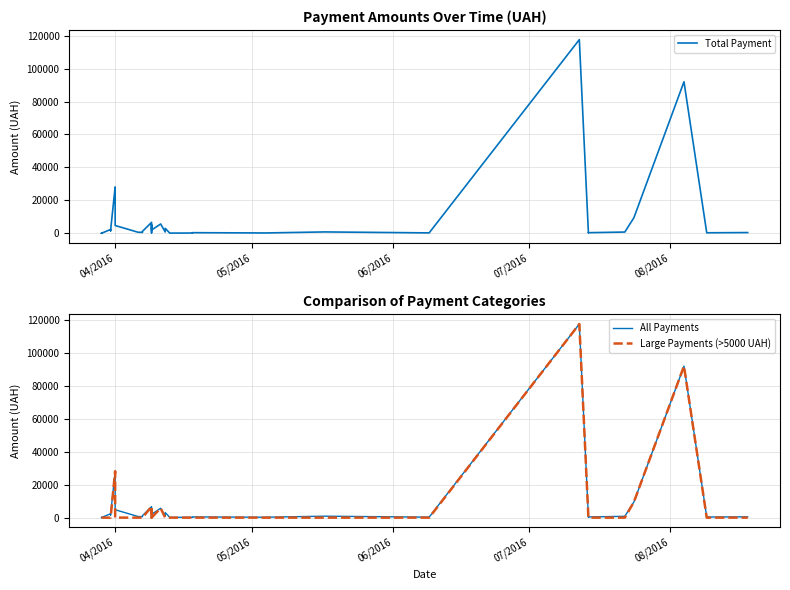

The value of All Payments at 16 is 1246.4. True or false?

False